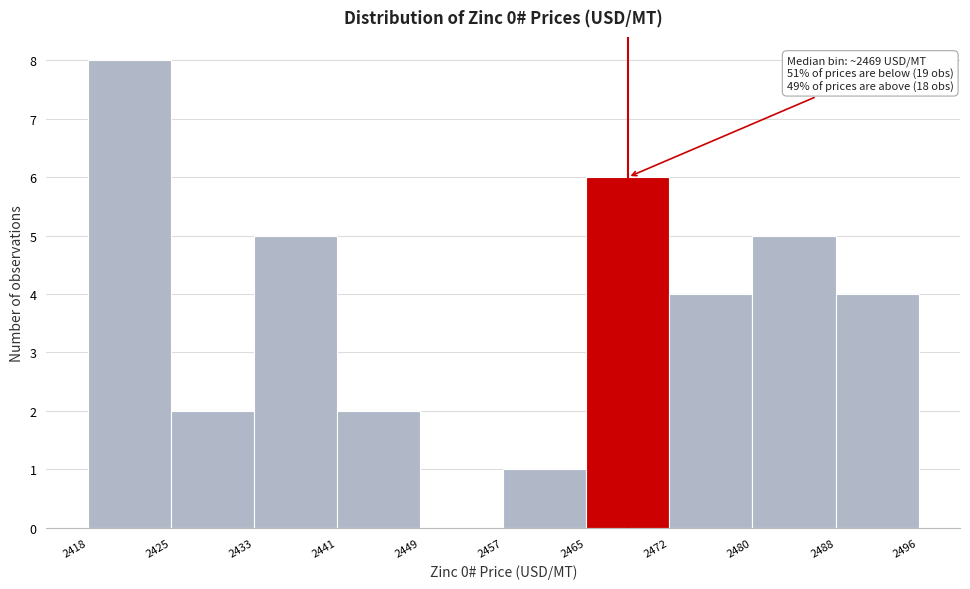

Which range on the x-axis has the tallest bar?

2418 to 2425